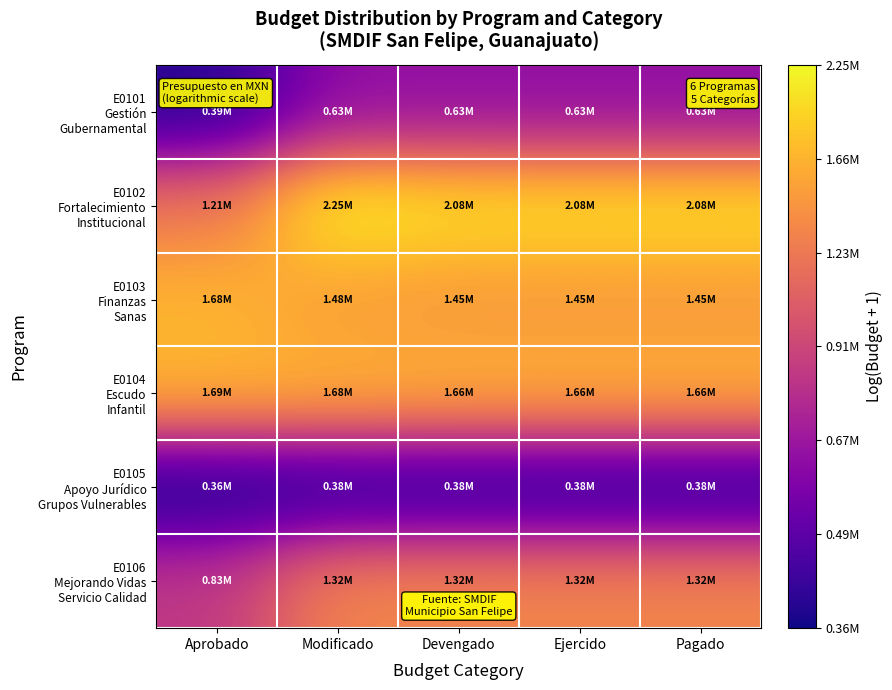

At Aprobado, list the series in order from largest to smallest.

E0104 Escudo Infantil, E0103 Finanzas Sanas, E0102 Fortalecimiento Institucional, E0106 Mejorando Vidas Servicio Calidad, E0101 Gestión Gubernamental, E0105 Apoyo Jurídico Grupos Vulnerables